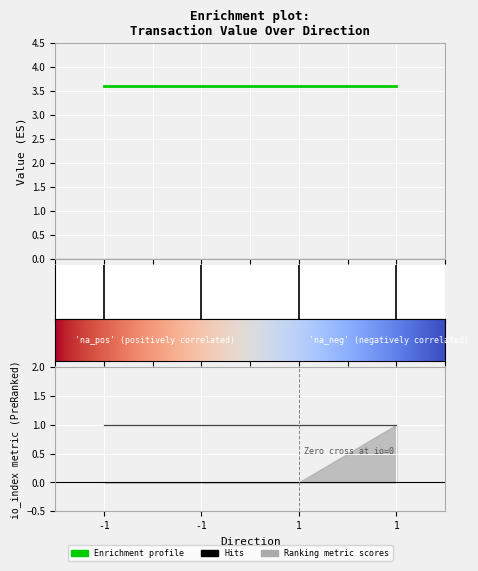

True or false: value has more than 1 points higher than both neighbors.

False